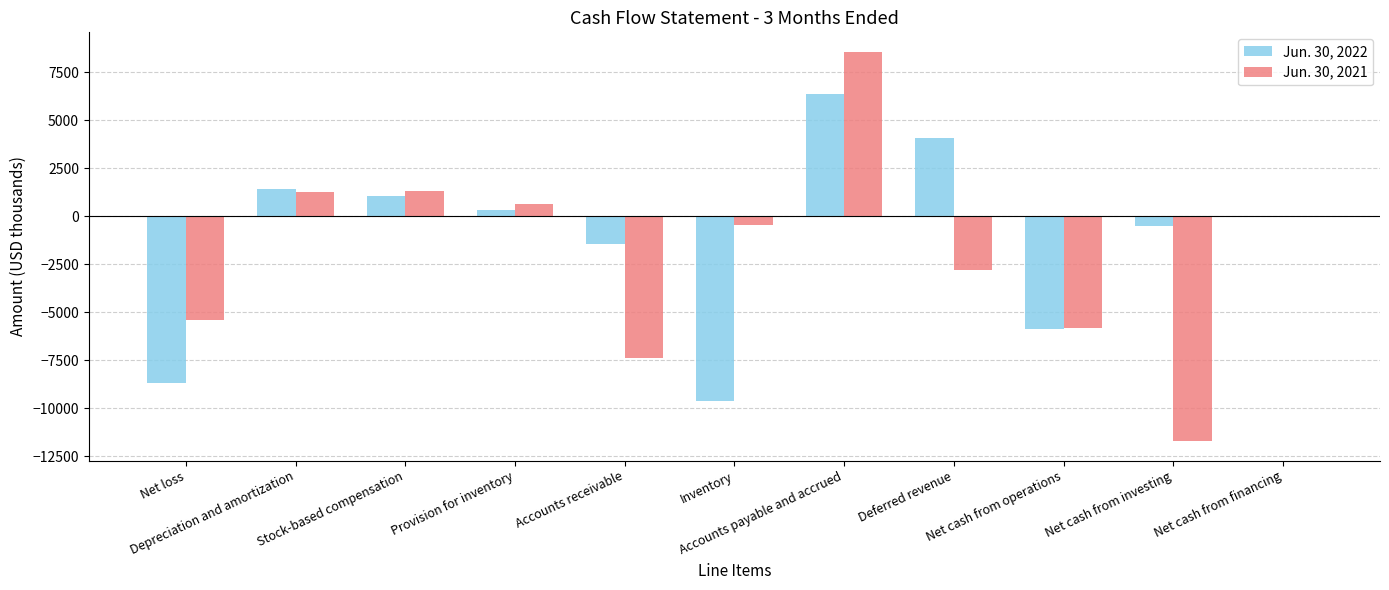

How many values in the Jun. 30, 2021 series exceed -465?

5